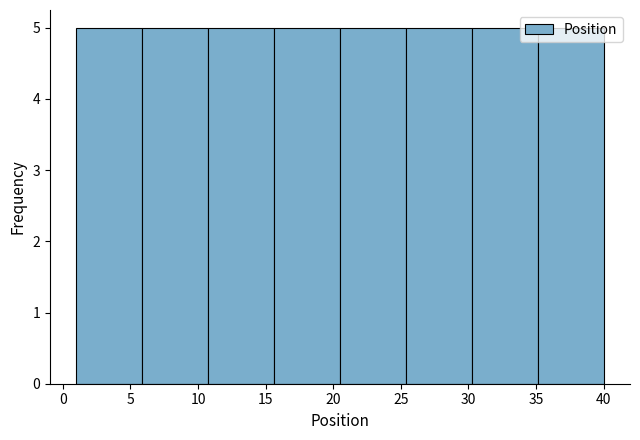

Reading left to right, transcribe this chart: for each bar, give the range it covers on the x-axis and its height. Neither the bar edges nor the heights are printed on the chart, so give them approximately, as read against the axes.

1.0 to 6.0: 5
6.0 to 11.0: 5
11.0 to 15.5: 5
15.5 to 20.5: 5
20.5 to 25.5: 5
25.5 to 30.5: 5
30.5 to 35.0: 5
35.0 to 40.0: 5